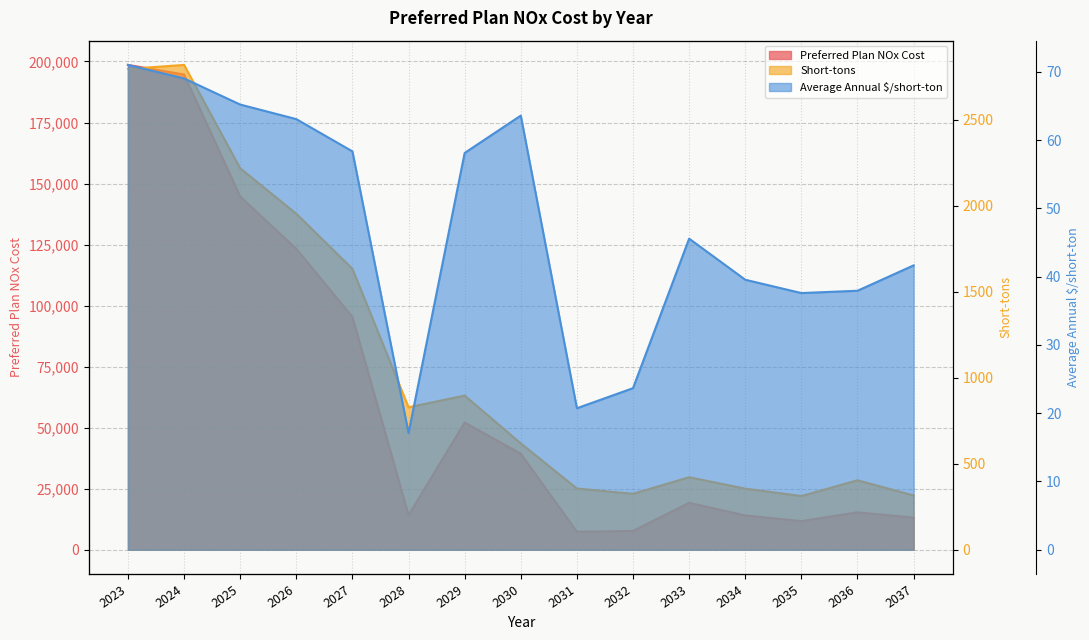

Which series has the largest total across all categories?

Preferred Plan NOx Cost